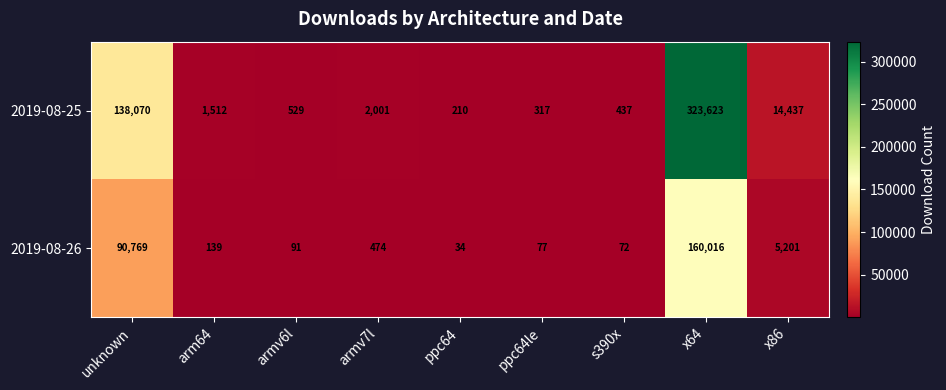

The 2019-08-26 series shows 302 at armv7l. True or false?

False